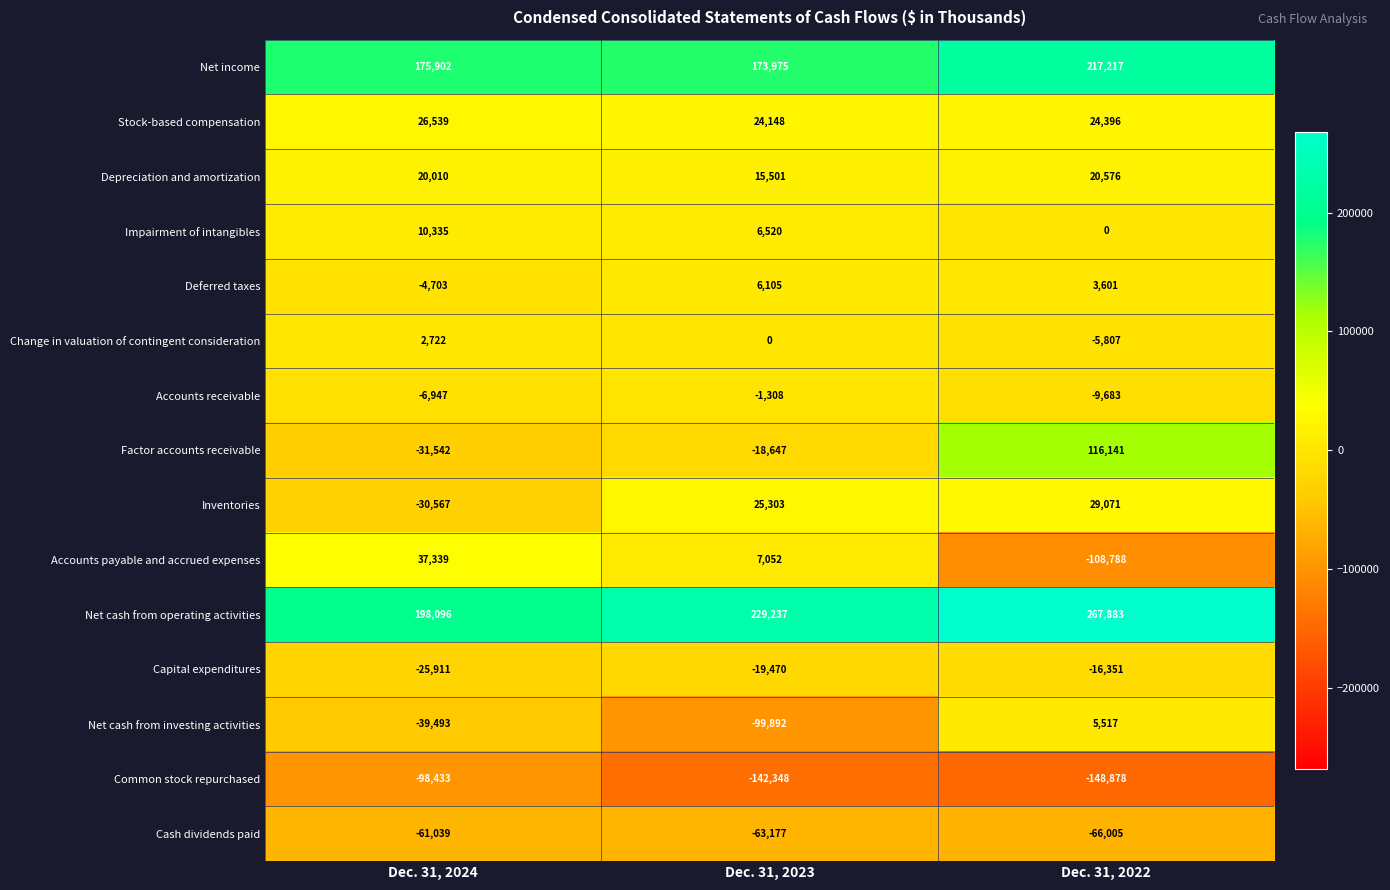

Which series has the largest total across all categories?

Net cash from operating activities